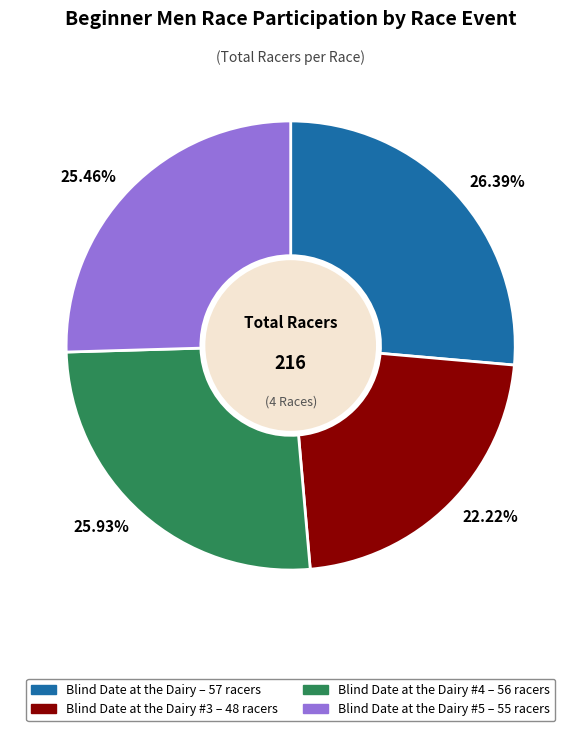

What is the smallest slice in the pie chart?

22.22%